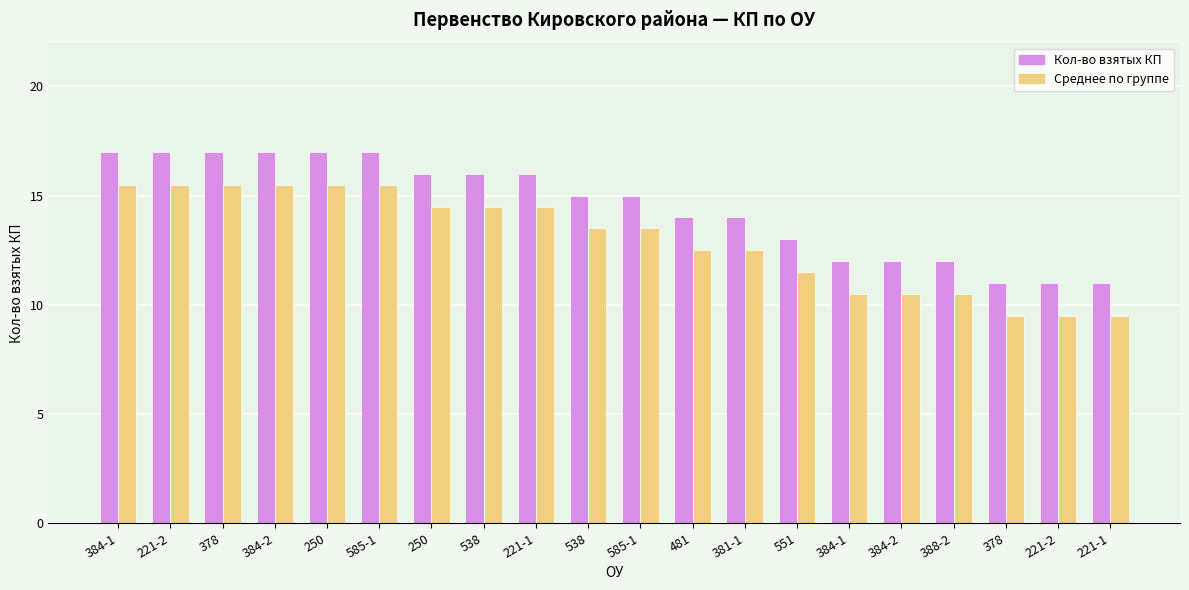

What is the average value of the Кол-во взятых КП series?

14.5